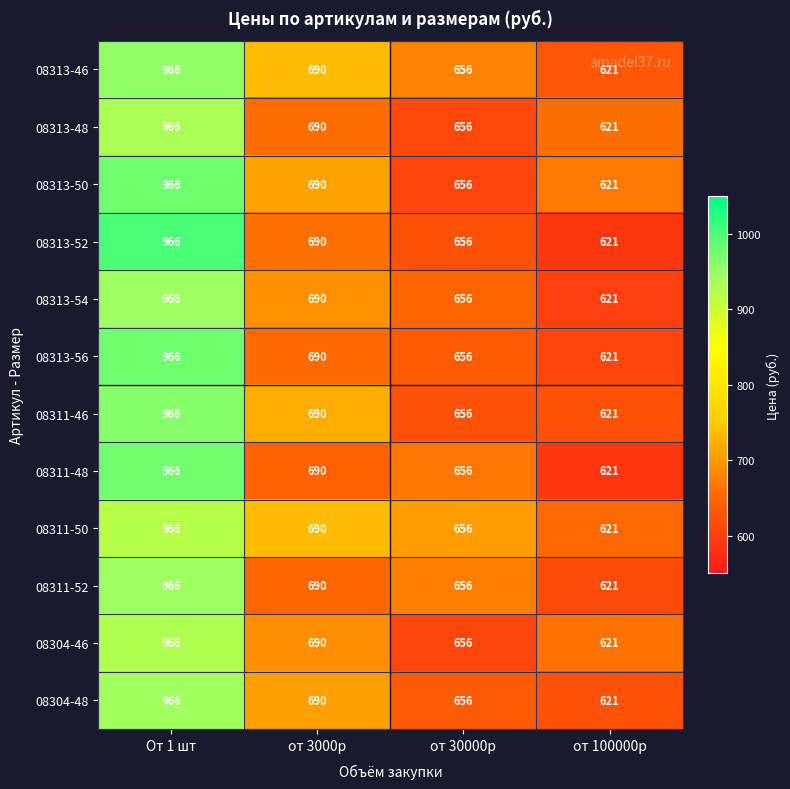

What is the smallest value displayed?

621